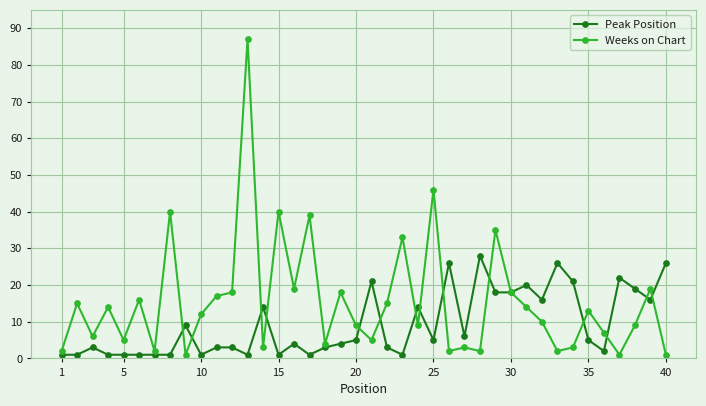

True or false: Peak Position has more than 0 interior local peaks.

True